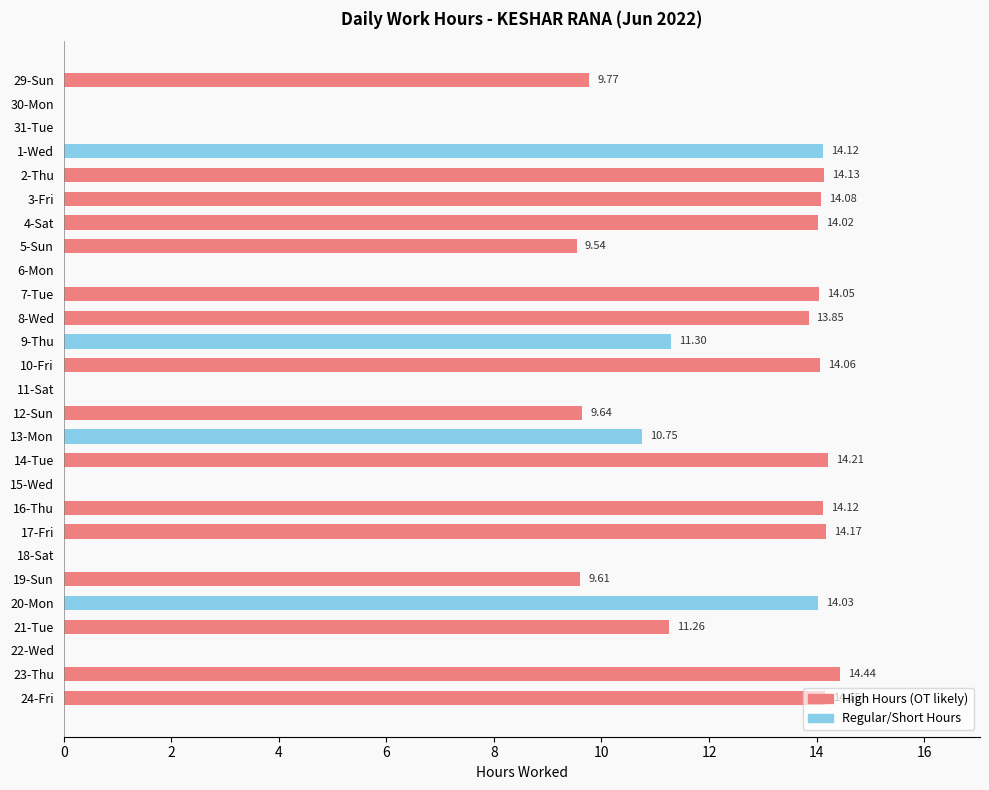

What is the change in value from 6-Mon to 21-Tue?

+11.3